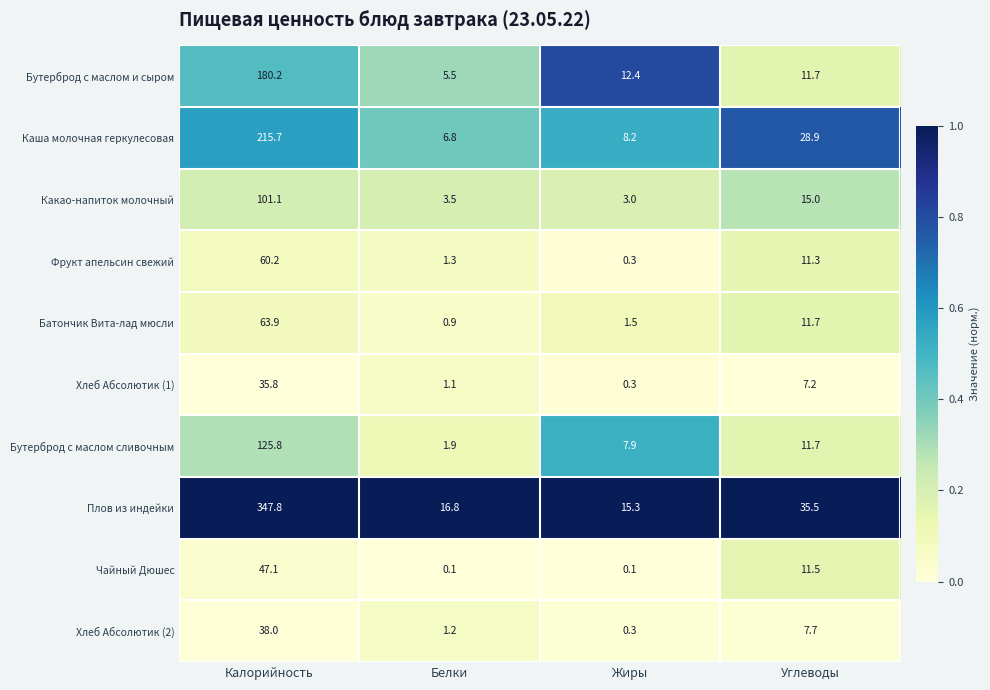

True or false: Чайный Дюшес has a value of 11.5 at Углеводы.

True